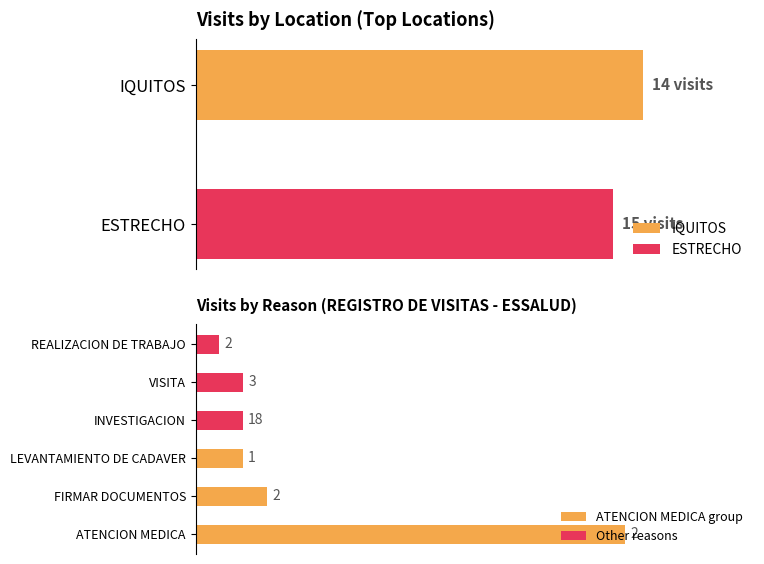

Which series has the widest spread of values?

ATENCION MEDICA group